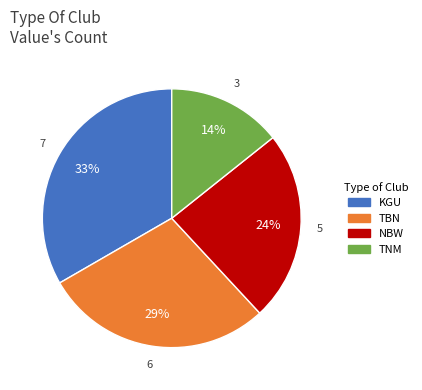

Is there any slice that represents more than half of the pie?

No